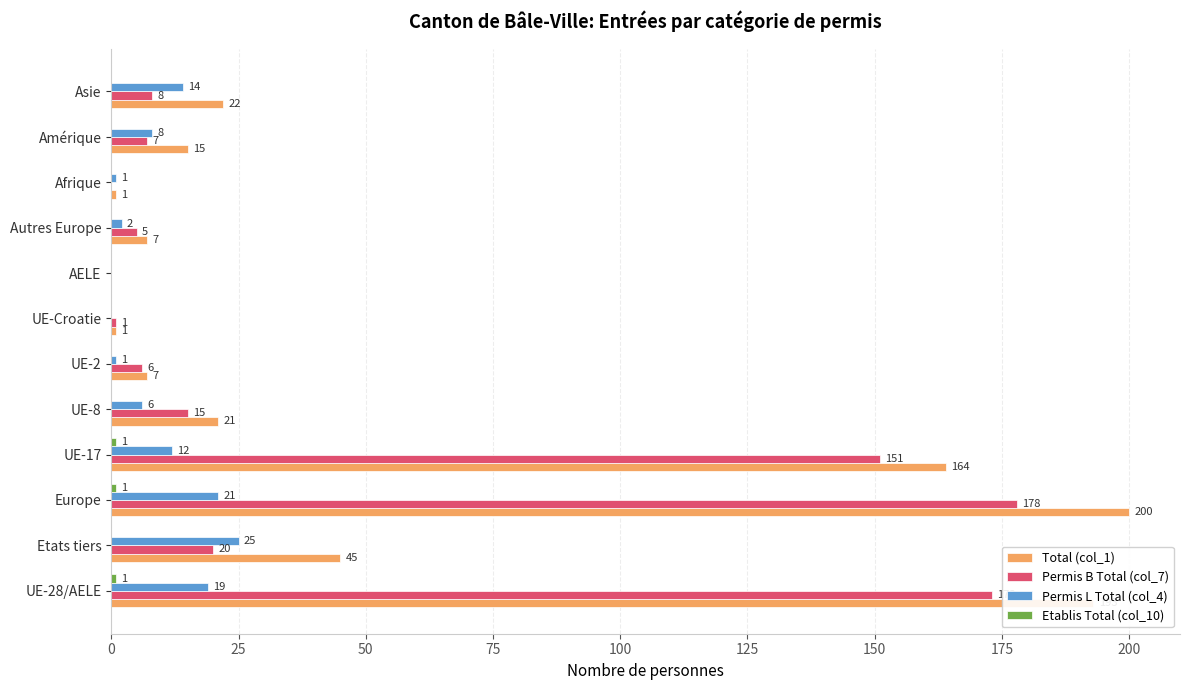

Where is Permis B Total (col_7) nearest to the value 89?

UE-17